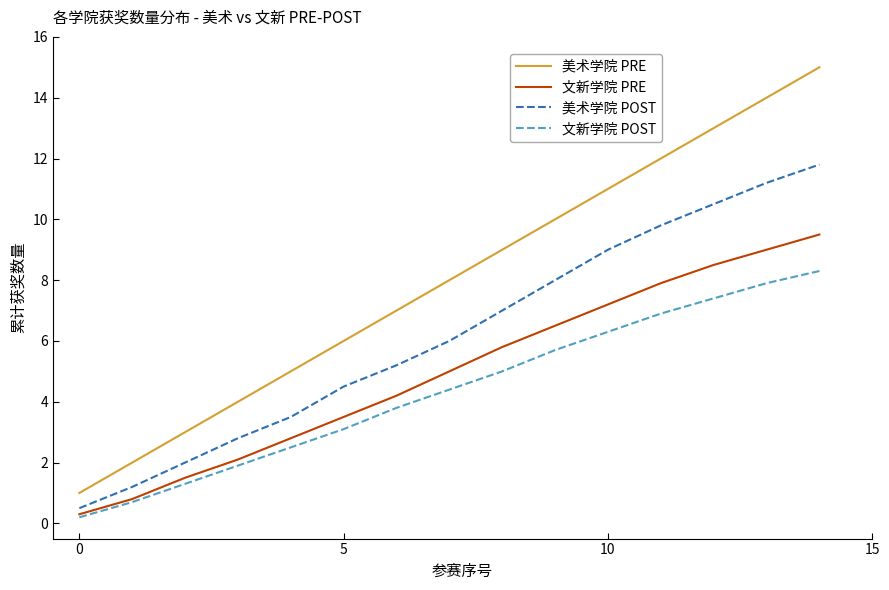

Reading left to right, what are all the values shown in this chart?

美术学院 PRE: 1.0	2.0	3.0	4.0	5.0	6.0	7.0	8.0	9.0	10.0	11.0	12.0	13.0	14.0	15.0
文新学院 PRE: 0.3	0.8	1.5	2.1	2.8	3.5	4.2	5.0	5.8	6.5	7.2	7.9	8.5	9.0	9.5
美术学院 POST: 0.5	1.2	2.0	2.8	3.5	4.5	5.2	6.0	7.0	8.0	9.0	9.8	10.5	11.2	11.8
文新学院 POST: 0.2	0.7	1.3	1.9	2.5	3.1	3.8	4.4	5.0	5.7	6.3	6.9	7.4	7.9	8.3